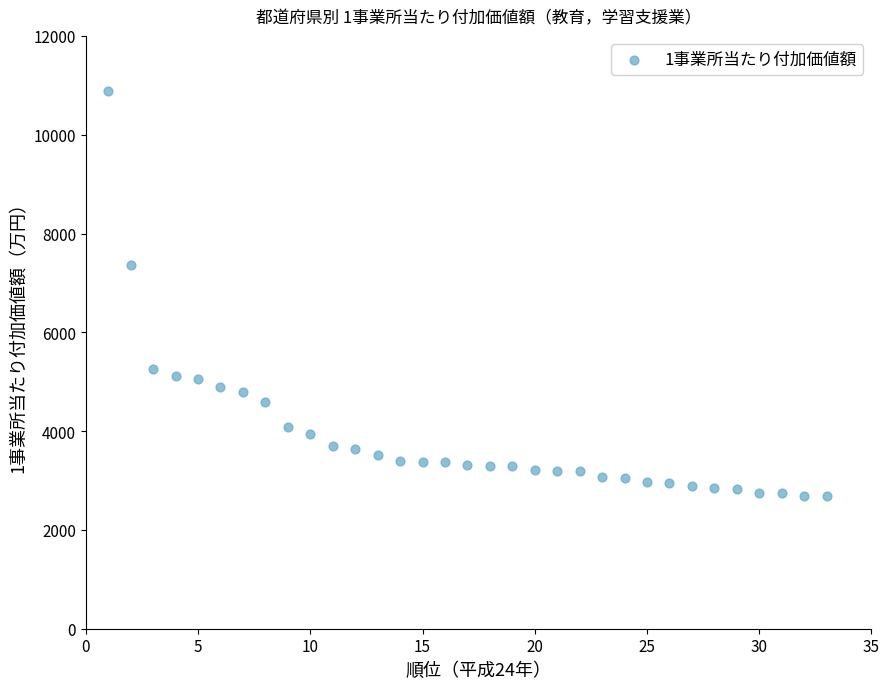

What Y value in the scatter plot is closest to 6784?

7363